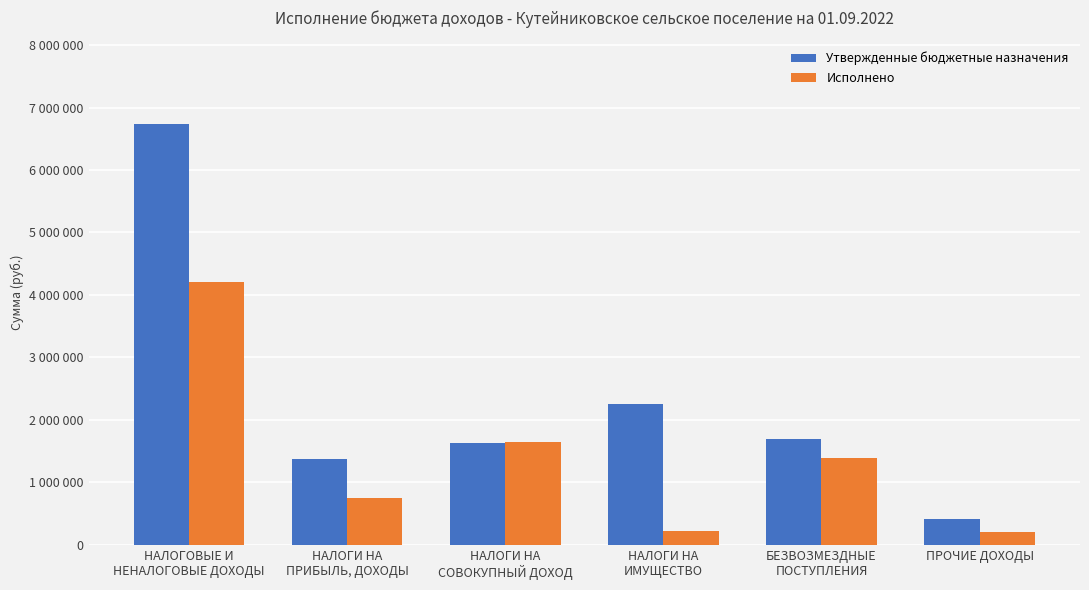

Which series changed the most between НАЛОГИ НА
СОВОКУПНЫЙ ДОХОД and ПРОЧИЕ ДОХОДЫ?

Исполнено